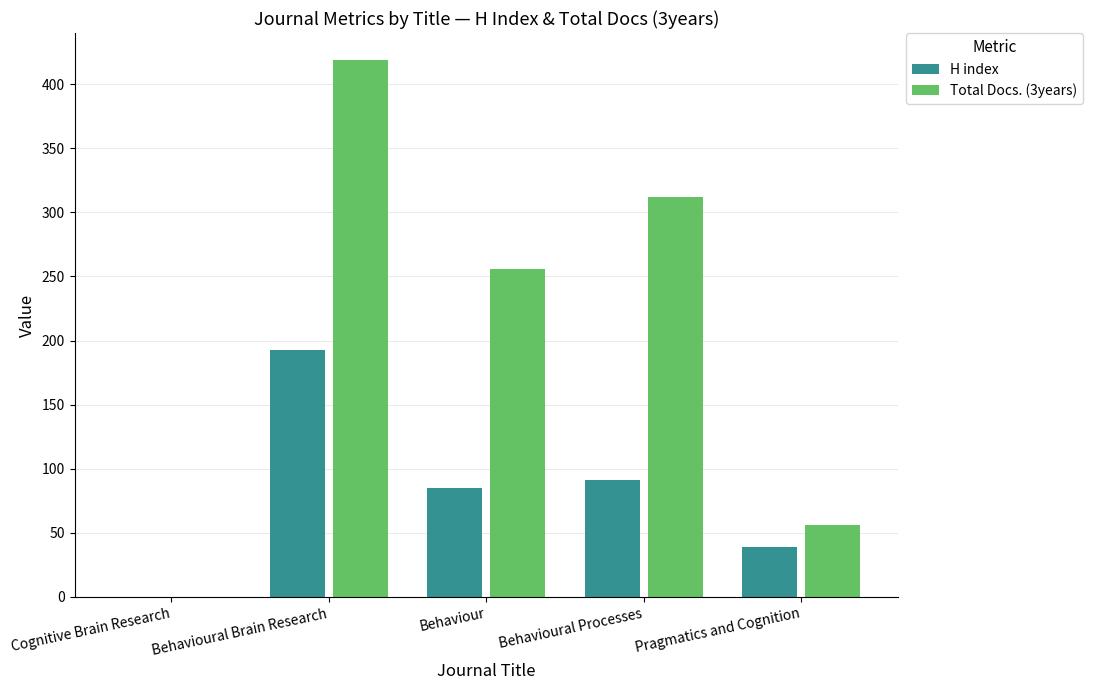

Which series has the widest spread of values?

Total Docs. (3years)